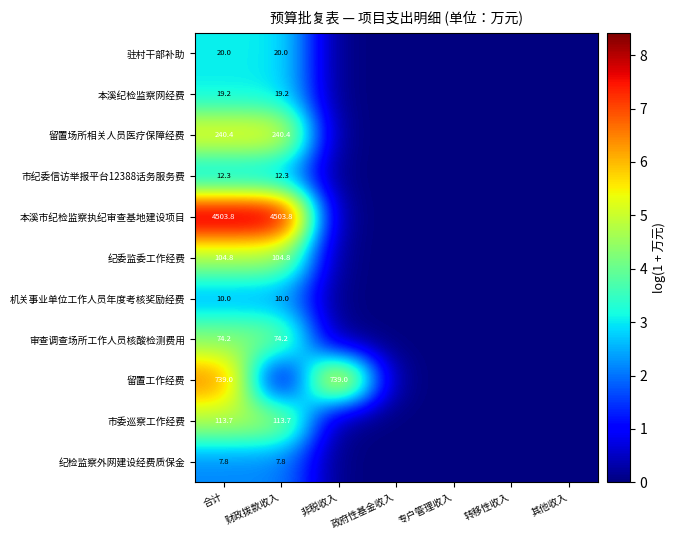

The value of 驻村干部补助 at 合计 is 20.0. True or false?

True